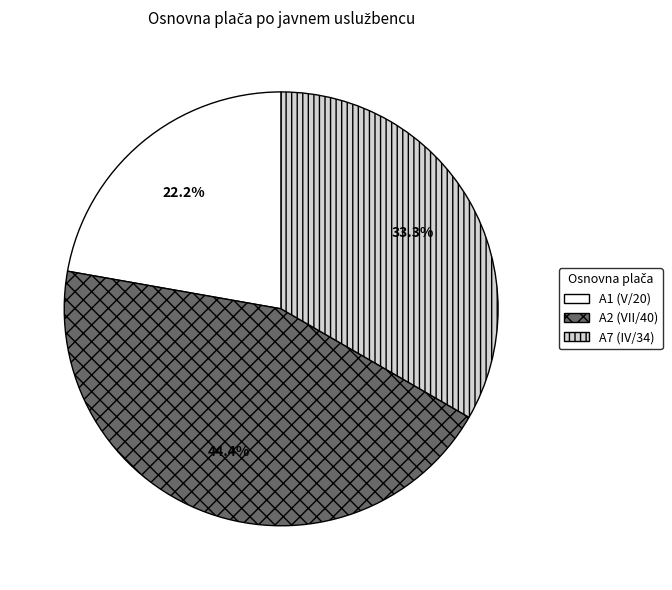

Which category has the smallest portion of the pie?

A1 (V/20)